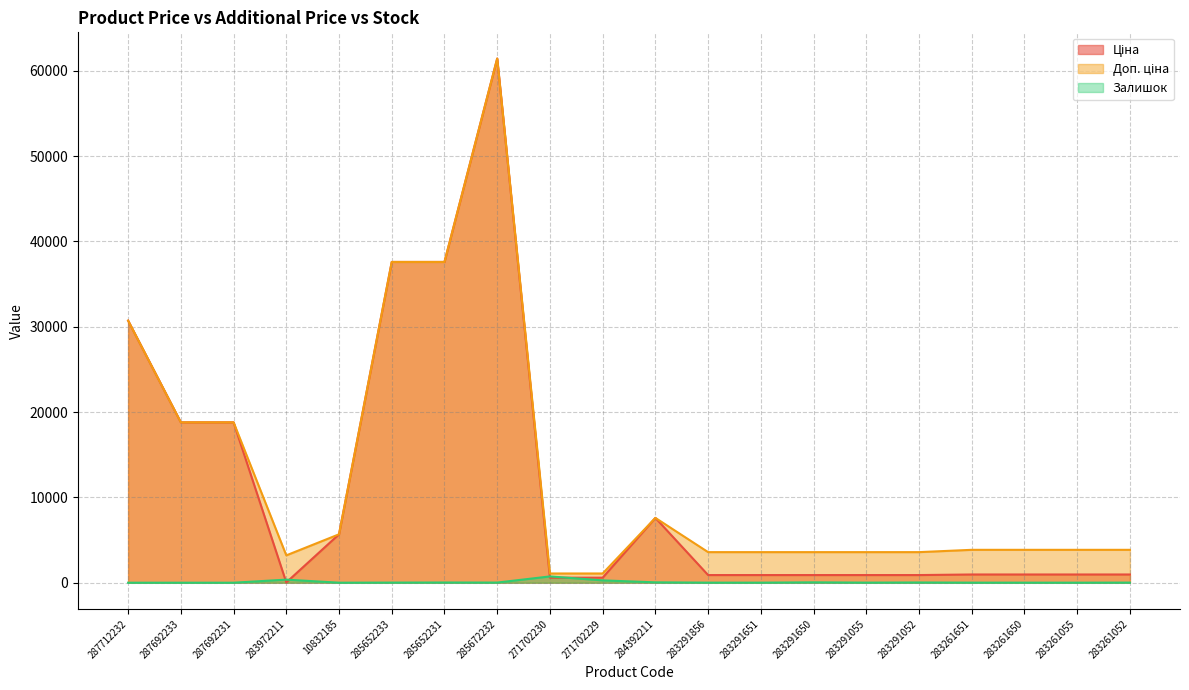

Between 287692233 and 285652233, which series saw the biggest shift?

Ціна